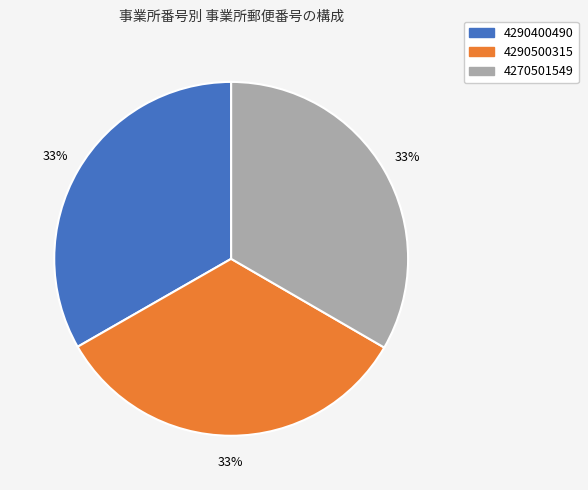

What is the ratio of the value at 4290500315 to the value at 4270501549?

1.0